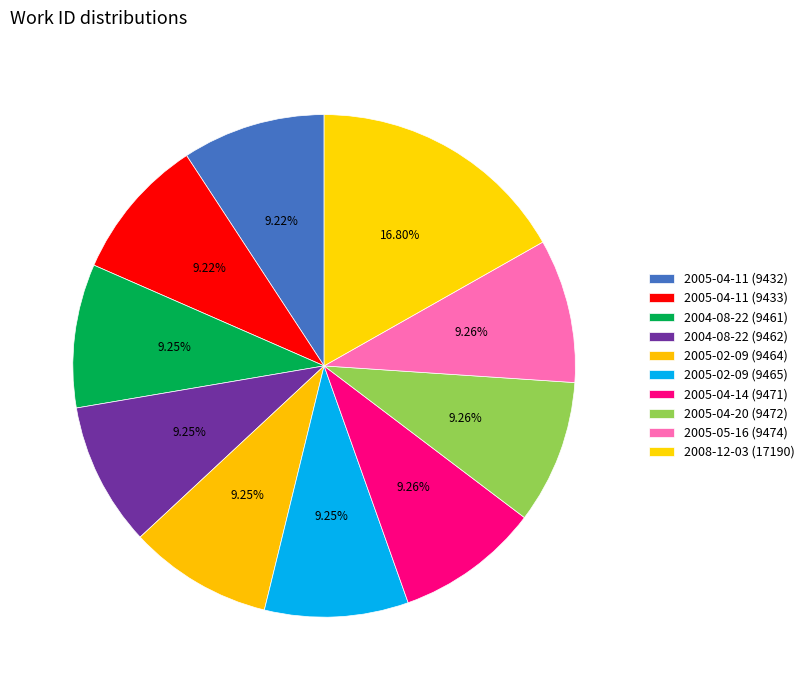

True or false: 2004-08-22 (9461) accounts for 24% of the total.

False